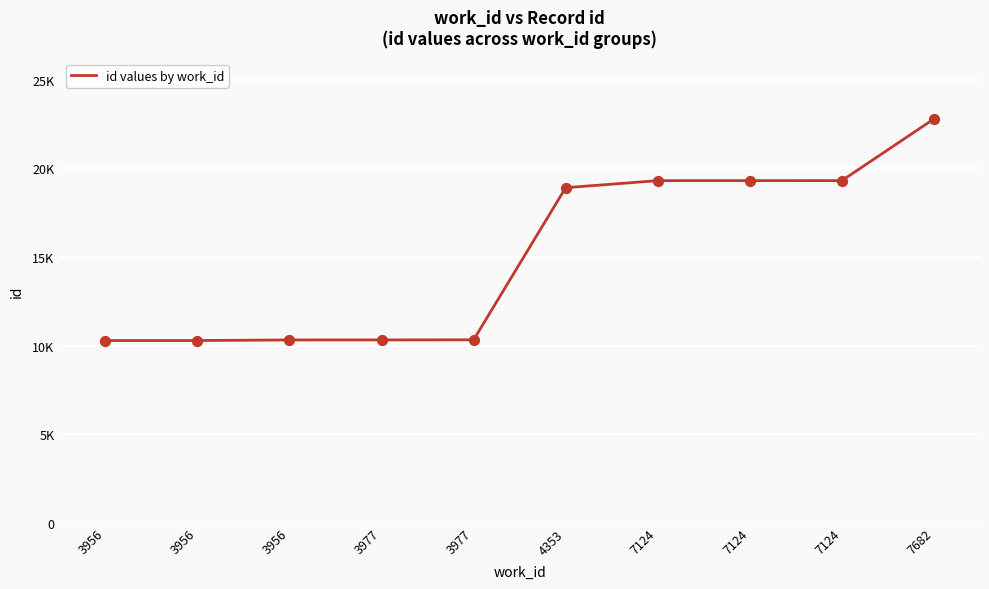

Approximately how many times larger is the value at 7124 compared to 3977?

1.9